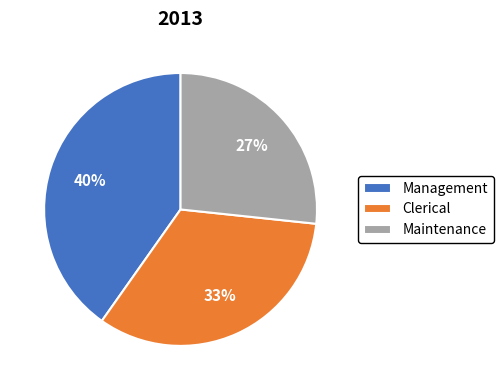

Is it true that Maintenance is 40% of the pie?

False